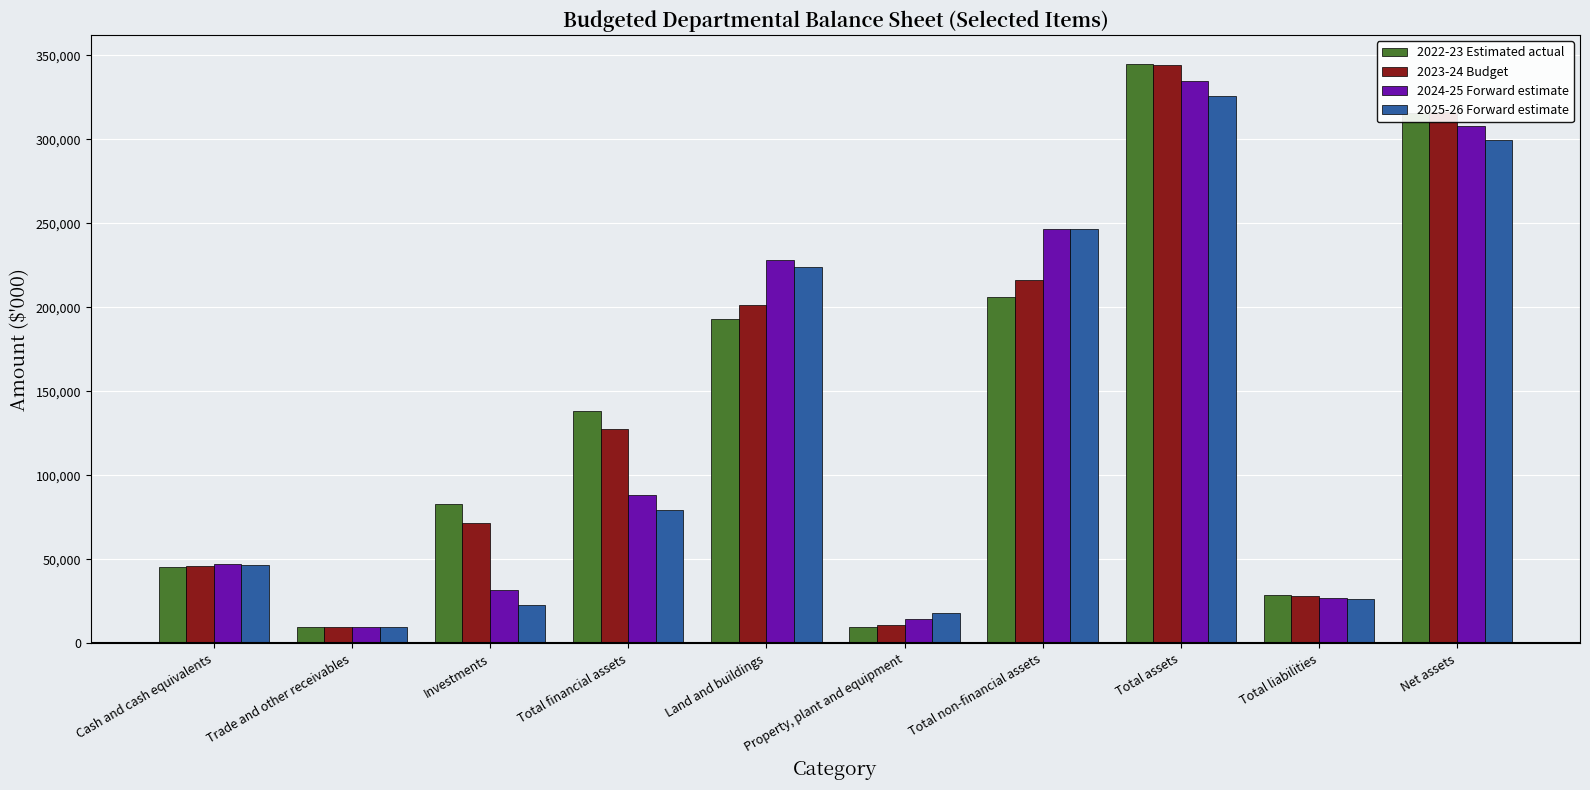

What is the total value across all series at Total liabilities?

110040